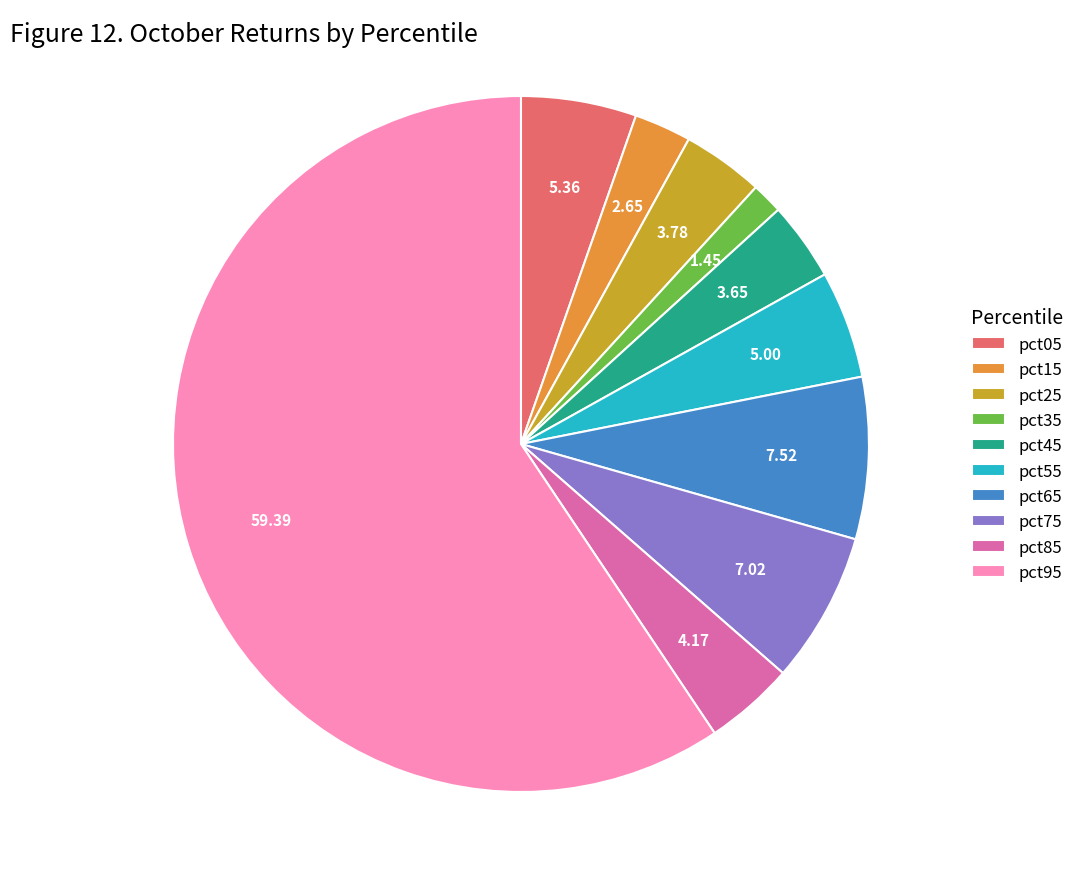

Count the number of slices in the pie.

10